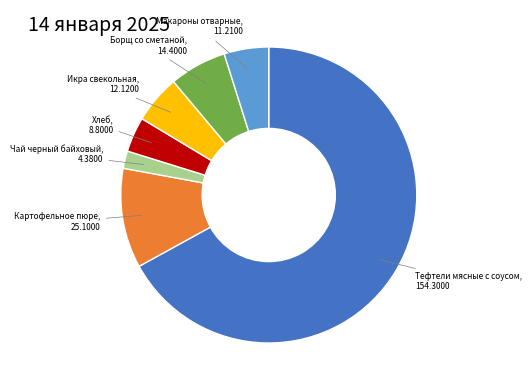

Is there a majority slice in this chart?

Yes